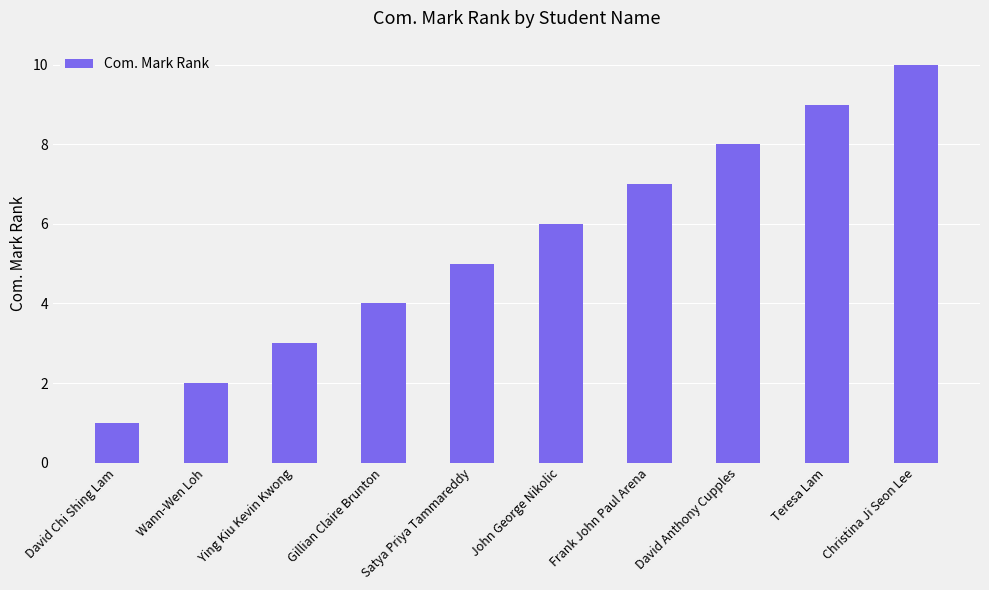

List the labels in order of value, smallest first.

David Chi Shing Lam, Wann-Wen Loh, Ying Kiu Kevin Kwong, Gillian Claire Brunton, Satya Priya Tammareddy, John George Nikolic, Frank John Paul Arena, David Anthony Cupples, Teresa Lam, Christina Ji Seon Lee